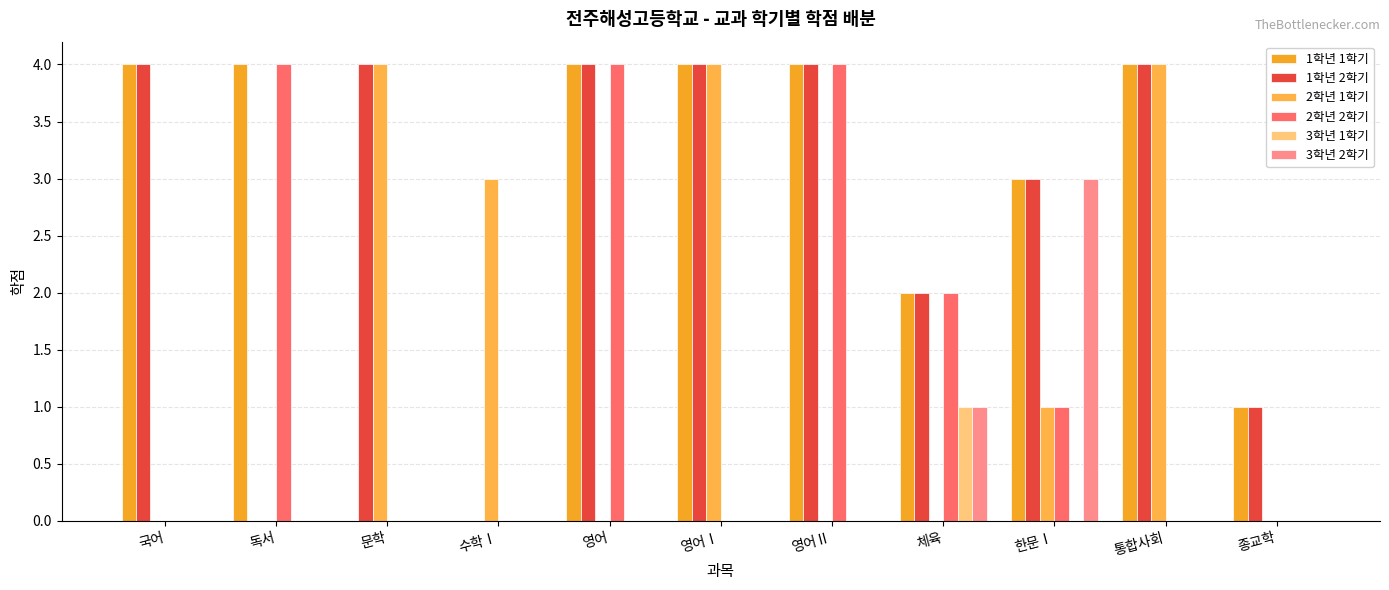

What is the label of the 11th bar from the right?

국어